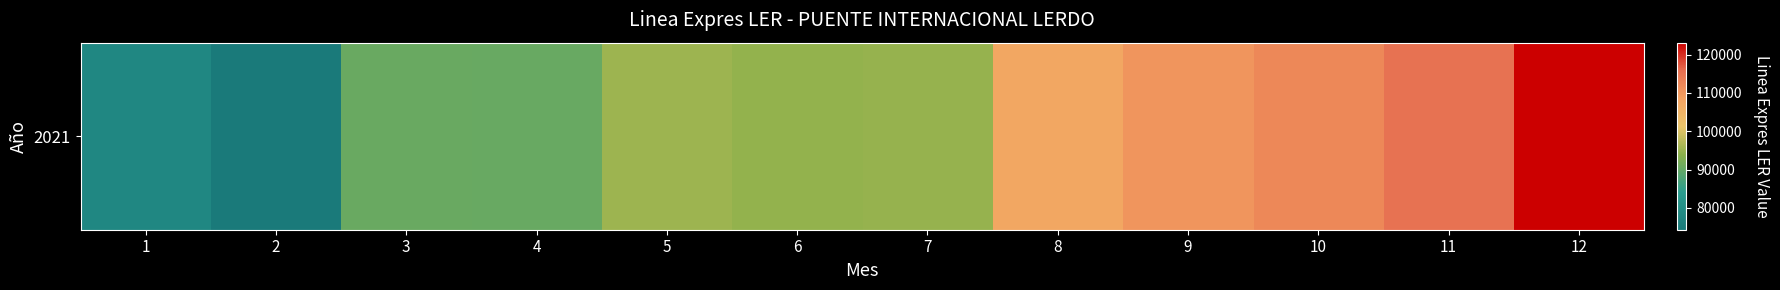

Which label corresponds to the smallest value in the chart?

2